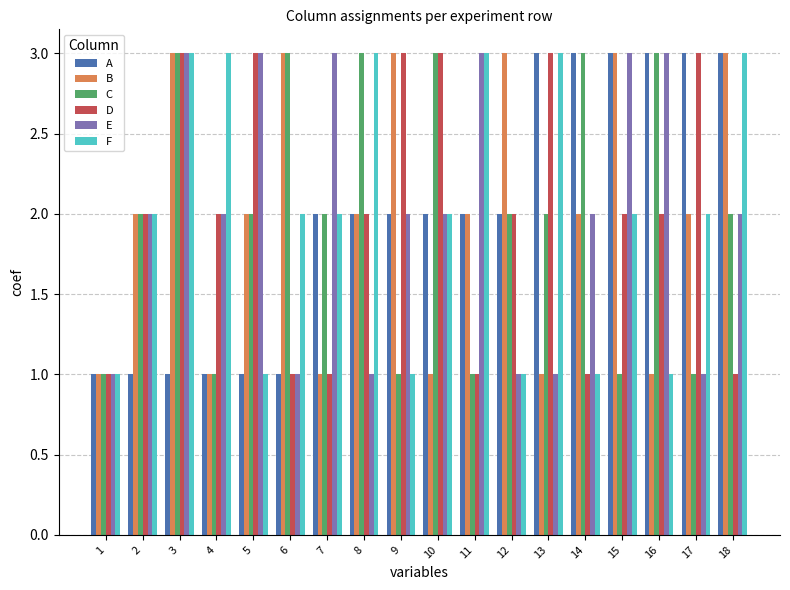

The value of C at 13 is 2. True or false?

True